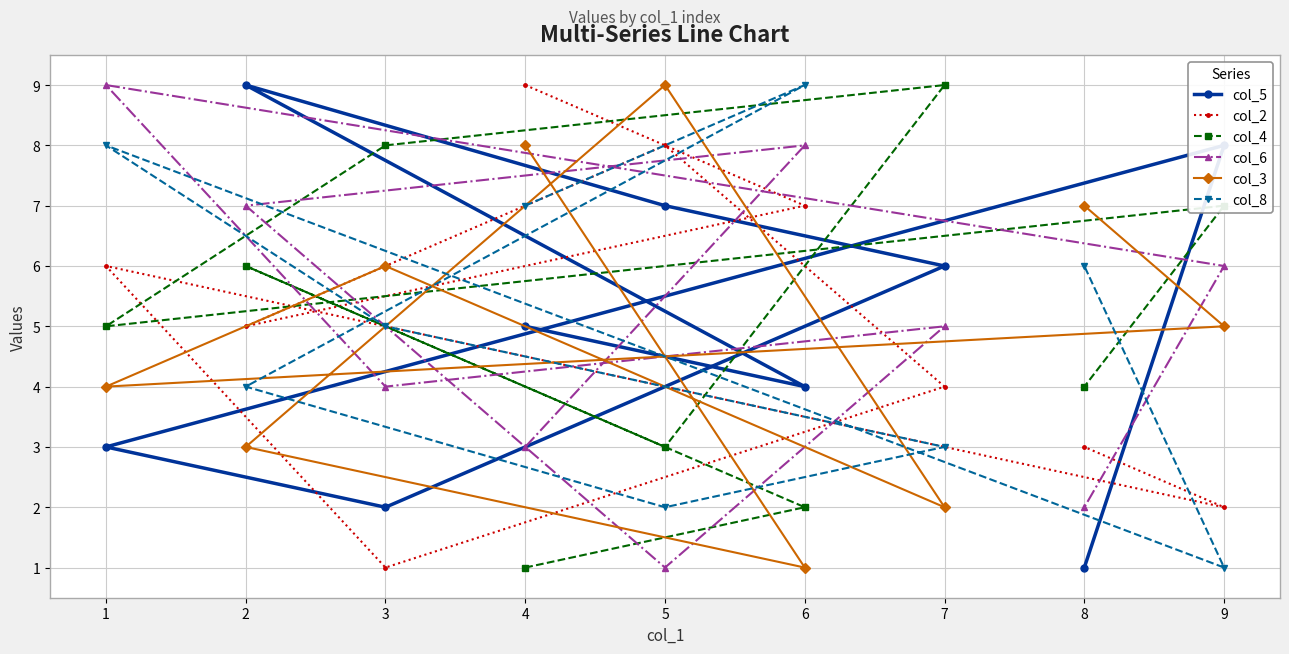

Does the chart display data point markers on the line(s)?

Yes